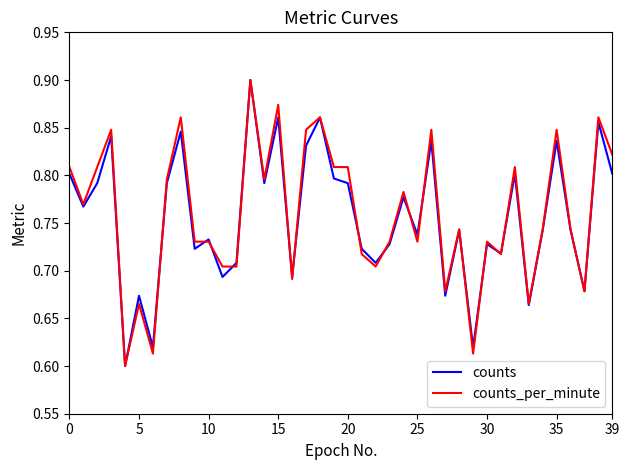

At how many categories does at least one series exceed 0?

40